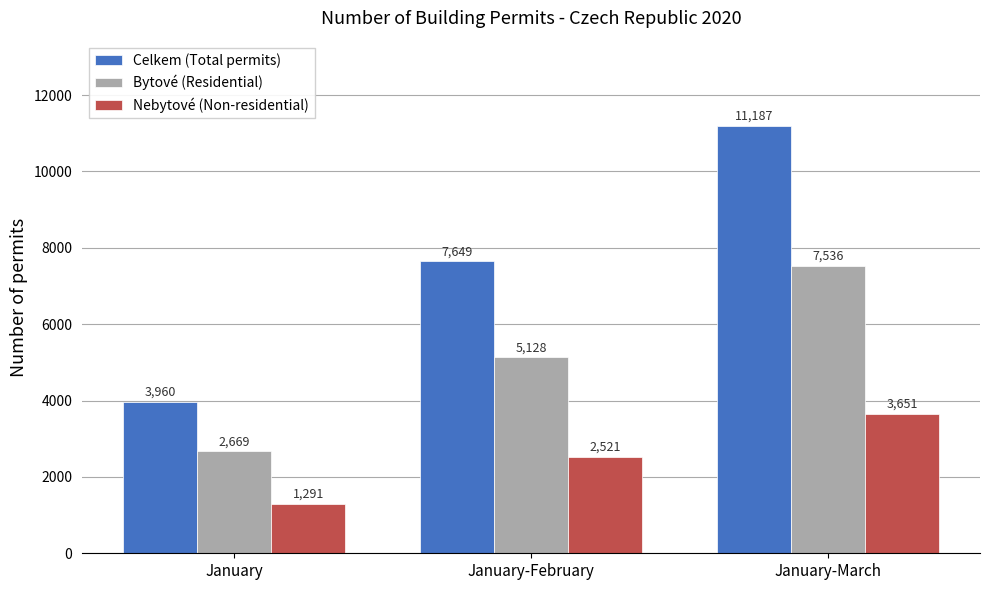

What is the total value across all series at January?

7920